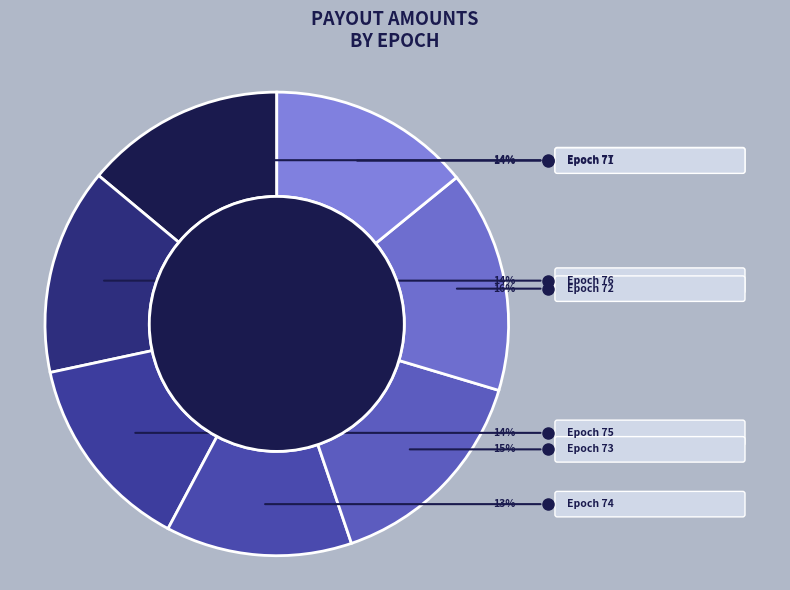

What percentage do Epoch 71 and Epoch 74 together represent?

27.1%